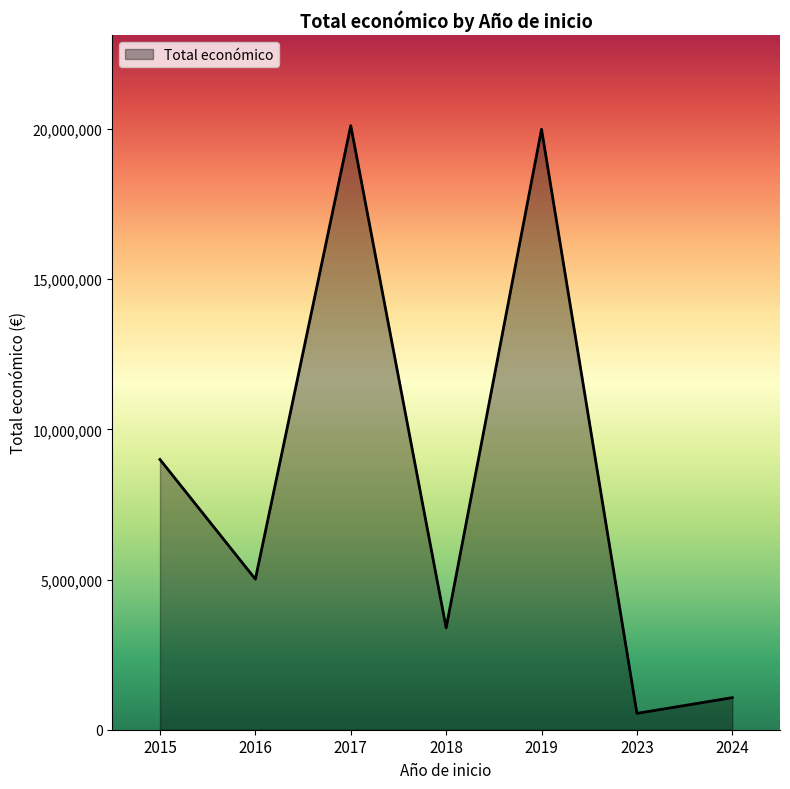

Approximately how many times larger is the value at 2015 compared to 2017?

0.4